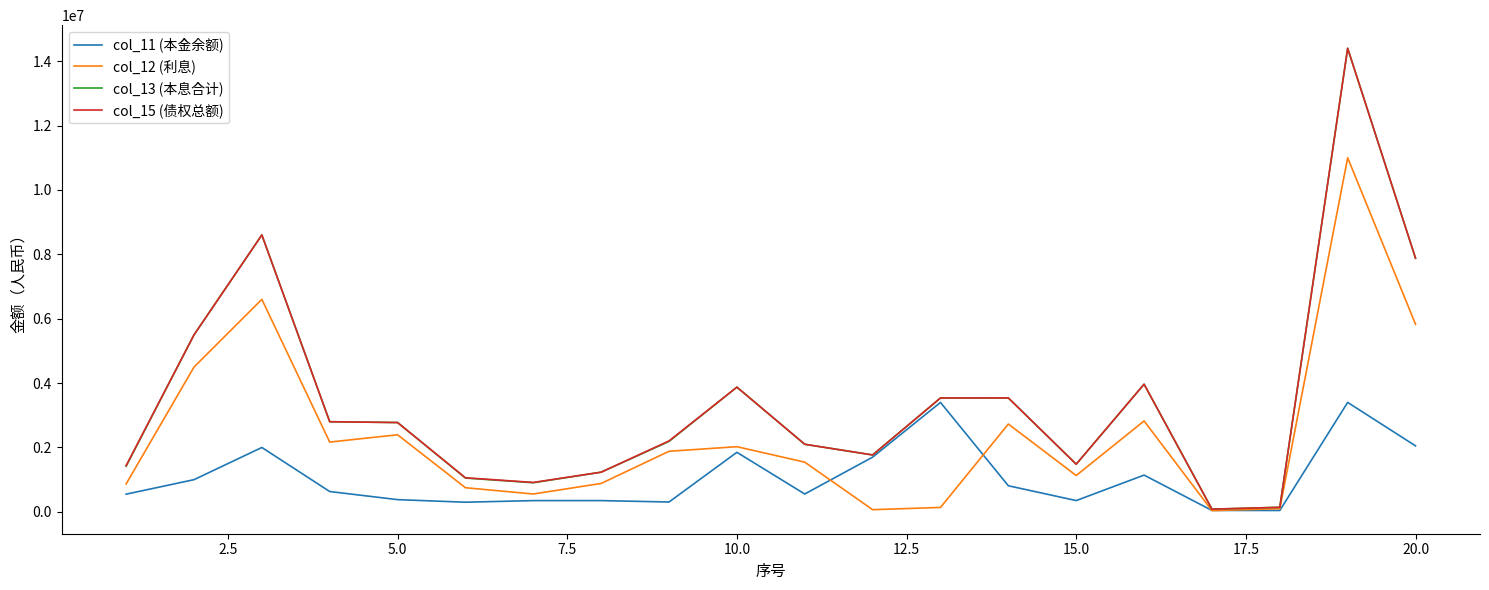

At how many categories does at least one series exceed 2312695?

10